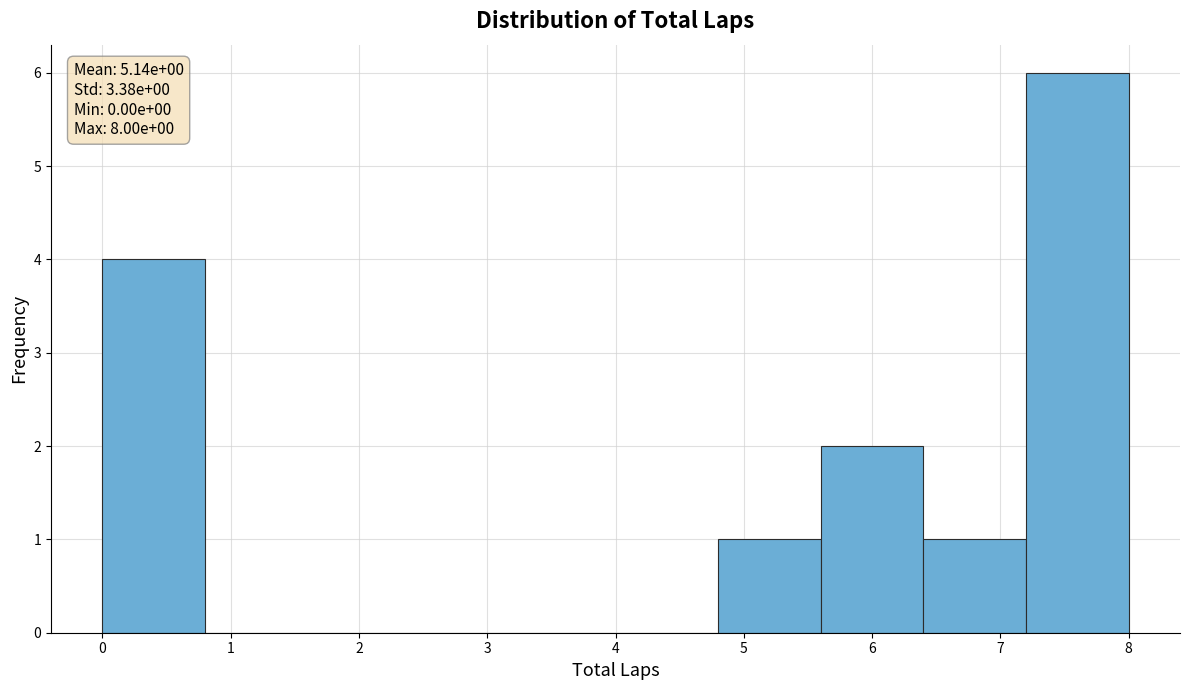

Over which range of the x-axis is the bar tallest?

7.2 to 8.0